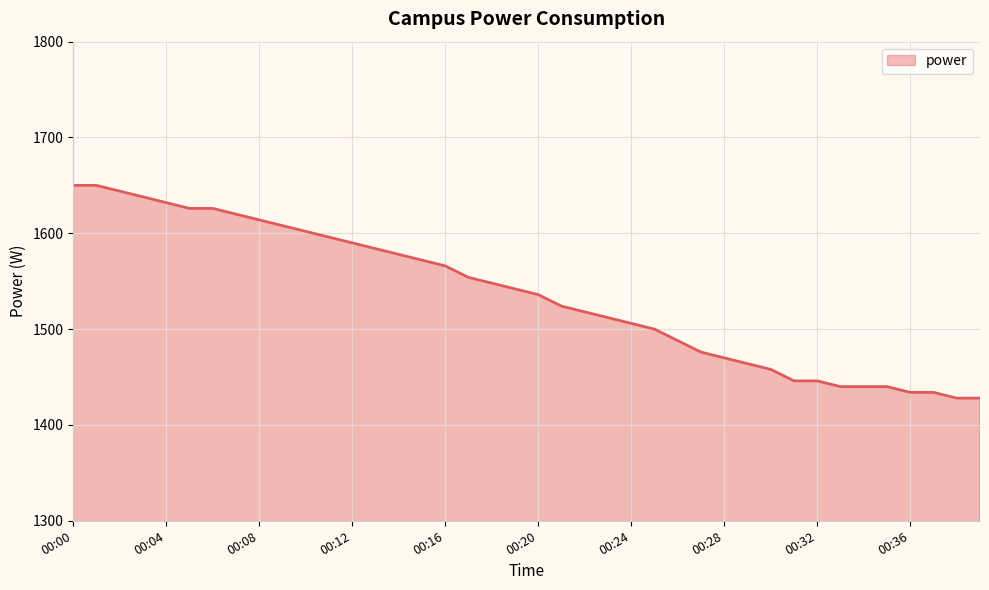

What is the smallest value displayed?

1428